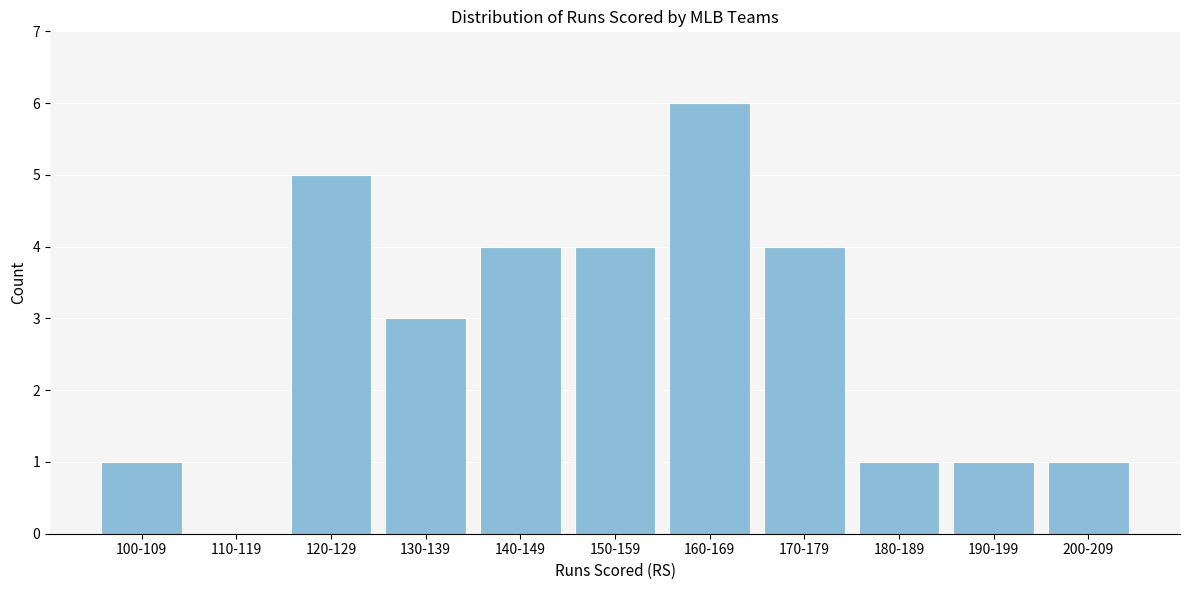

Reading left to right, what are all the values shown in this chart?

100-109=1	110-119=0	120-129=5	130-139=3	140-149=4	150-159=4	160-169=6	170-179=4	180-189=1	190-199=1	200-209=1